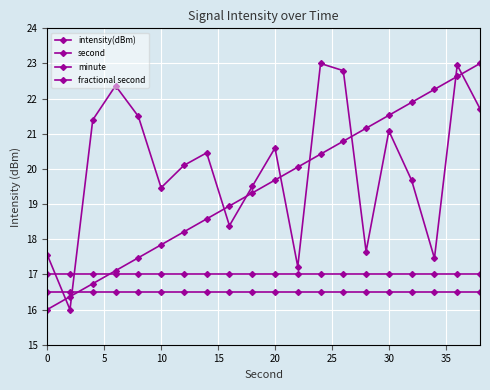

True or false: second and fractional second intersect in this chart.

True